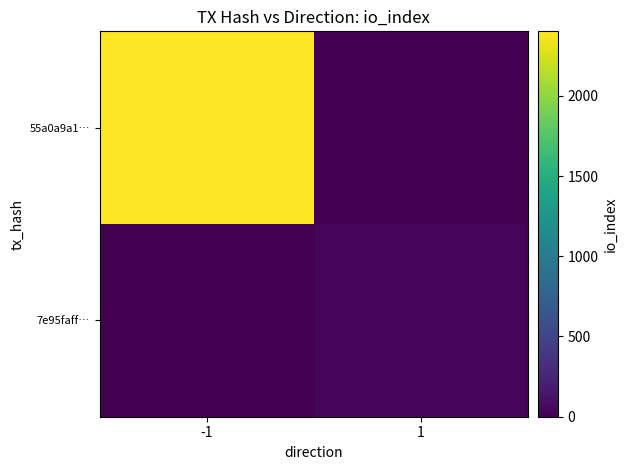

Which series has the widest spread of values?

55a0a9a1…